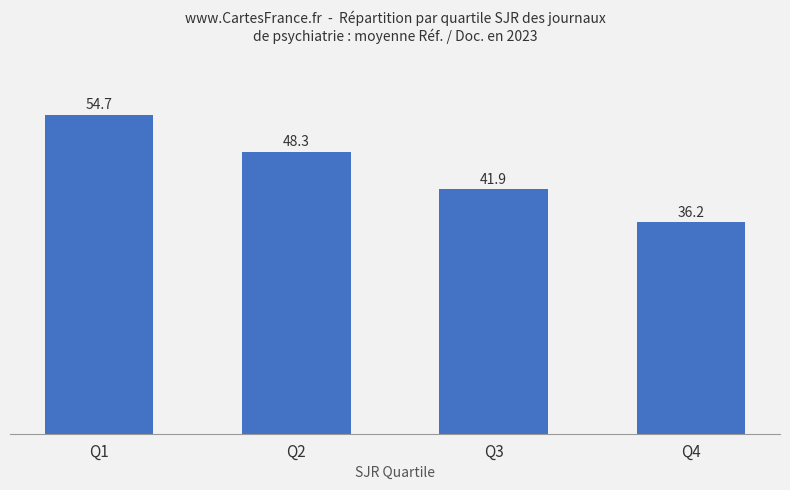

Rank the categories by value from lowest to highest.

Q4, Q3, Q2, Q1